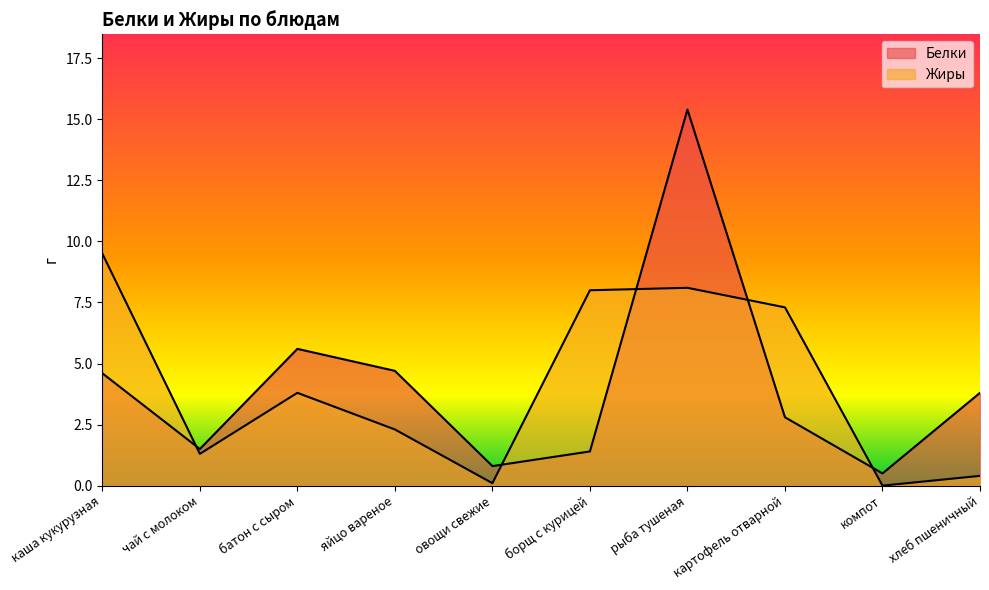

How many values in Жиры are above zero?

9